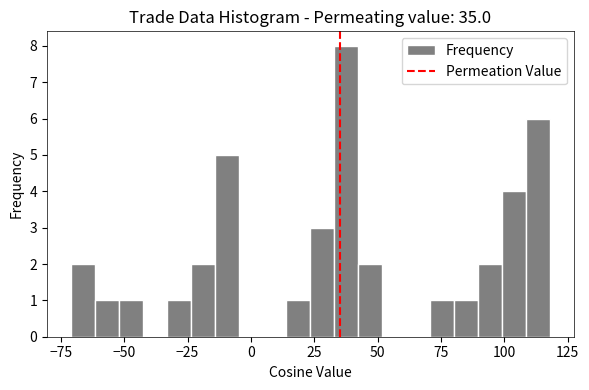

Around what value on the x-axis is the tallest bar? Give the approximate position of its centre, as read against the axis.

40